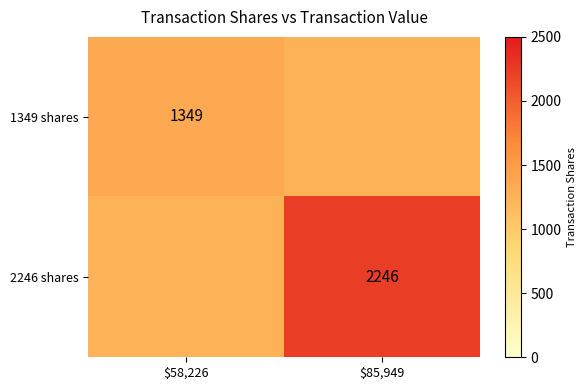

True or false: 1349 shares has a value of 320.1 at $58,226.

False